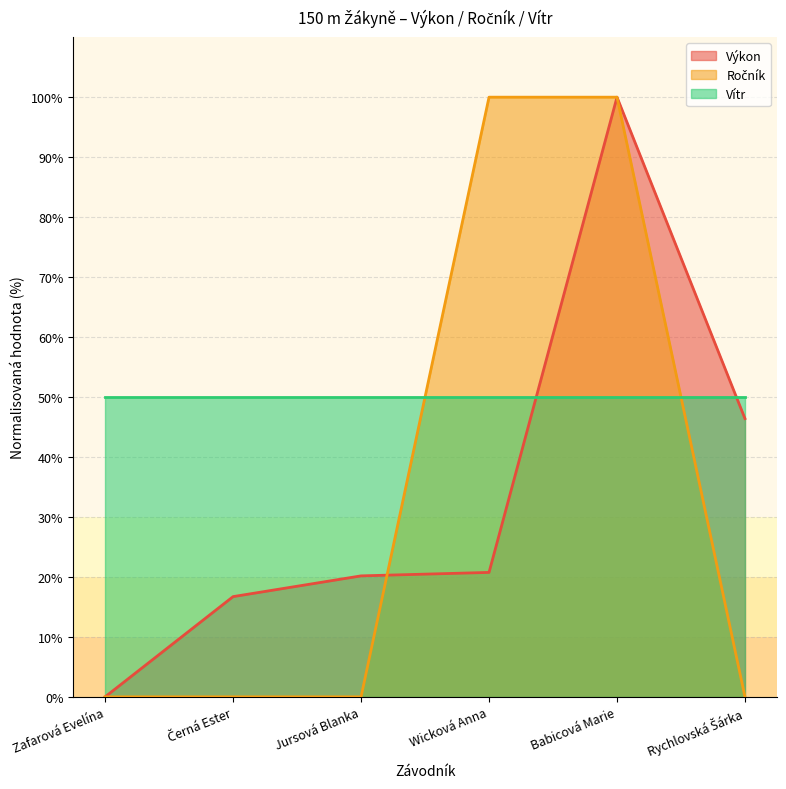

At which label does Ročník reach its peak?

Wicková Anna